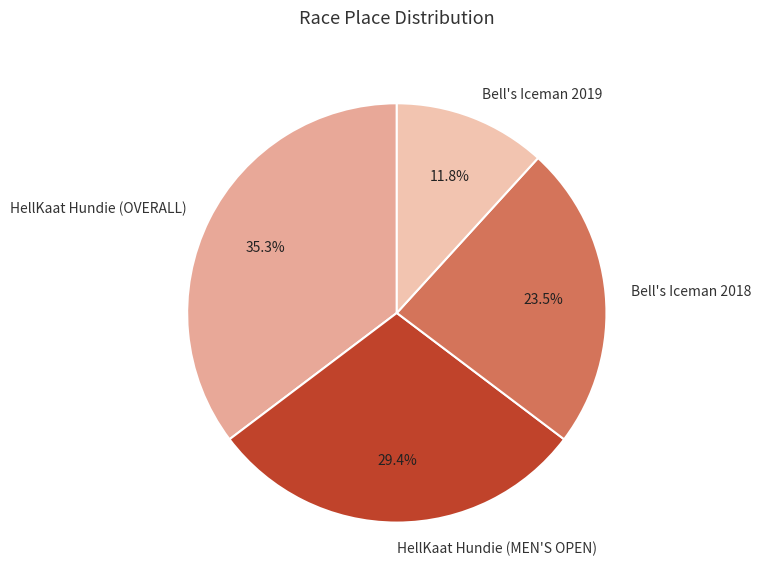

What is the total percentage of Bell's Iceman 2019 and Bell's Iceman 2018?

35.3%